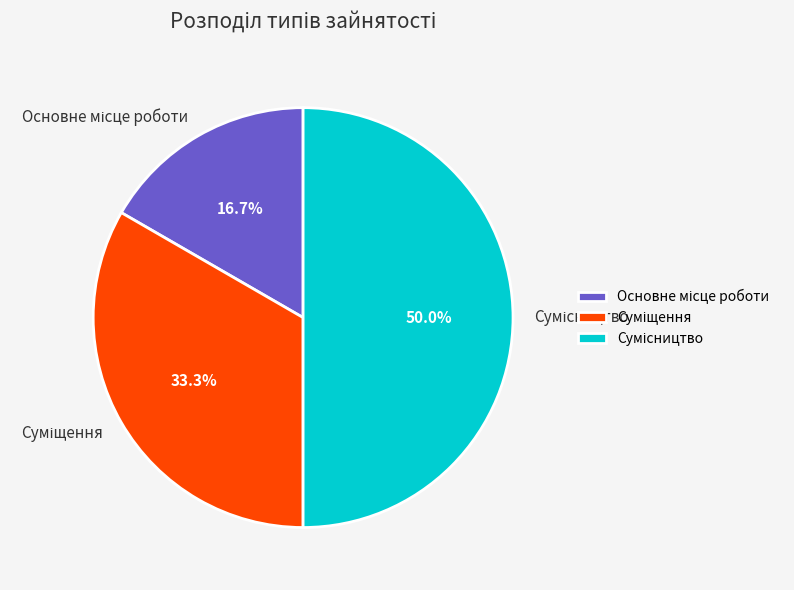

Is there a majority slice in this chart?

No